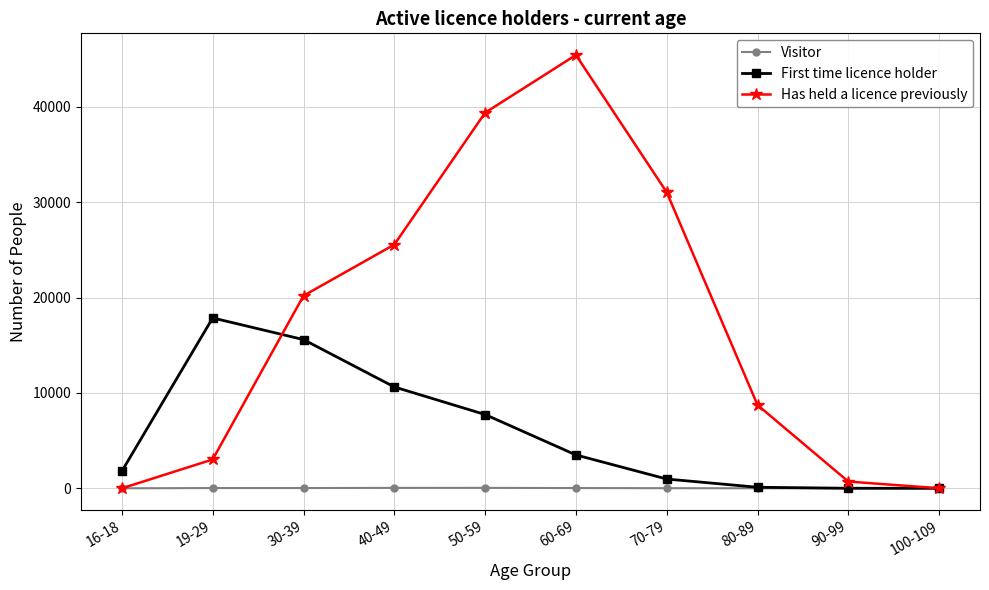

Does the chart display data point markers on the line(s)?

Yes